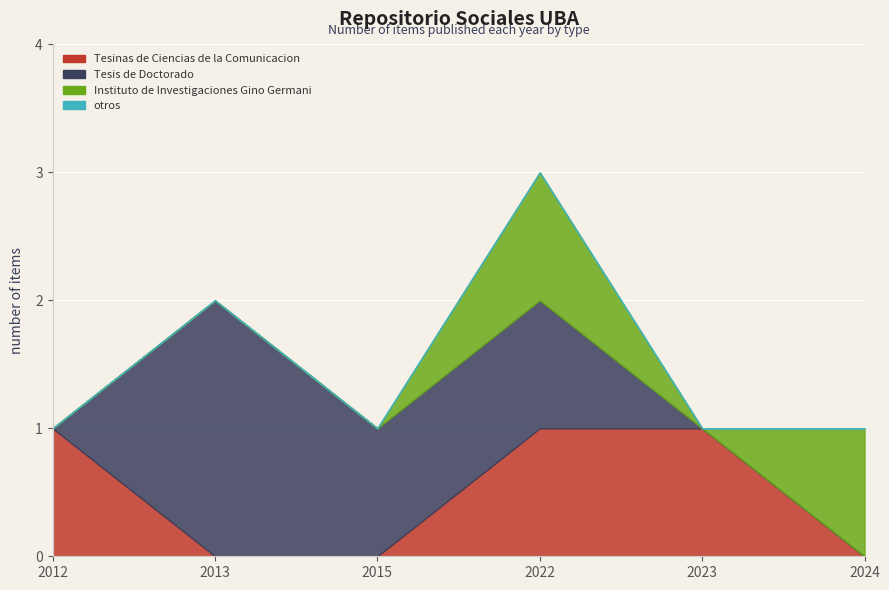

True or false: Tesinas de Ciencias de la Comunicacion and Tesis de Doctorado cross at least once.

True